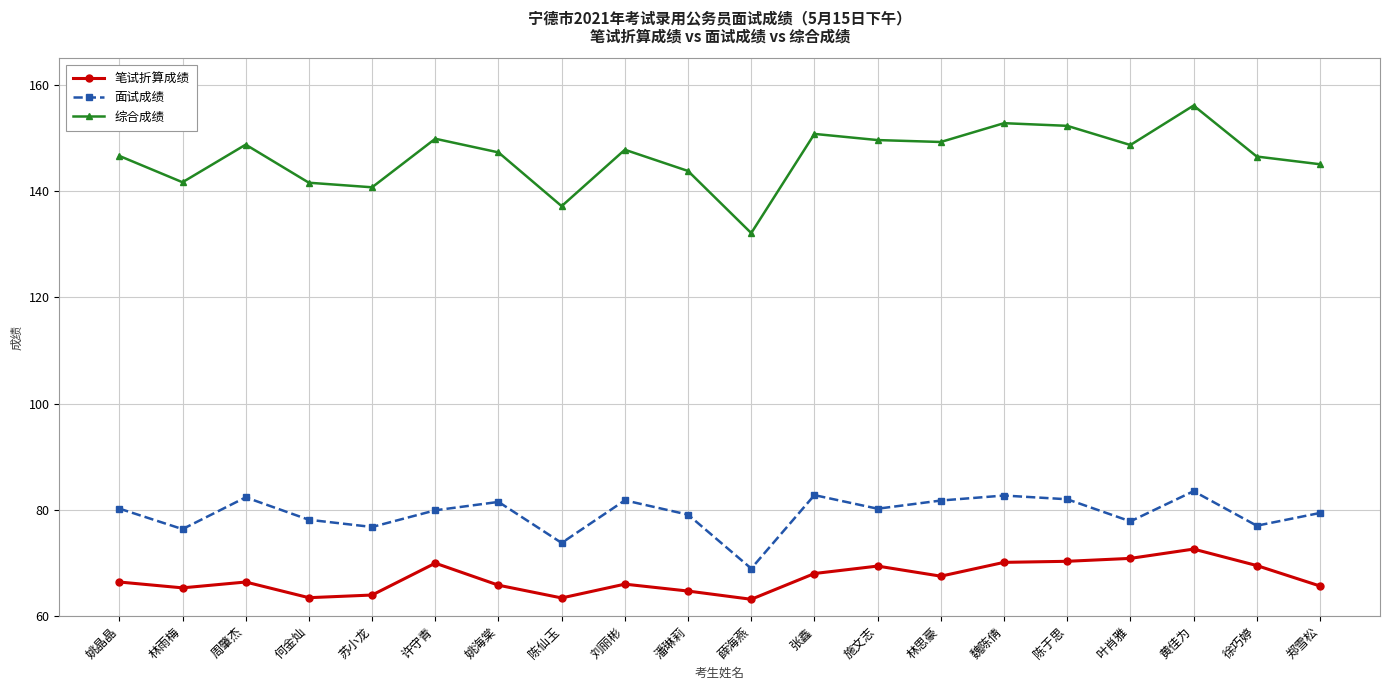

What is the average value of the 面试成绩 series?

79.3